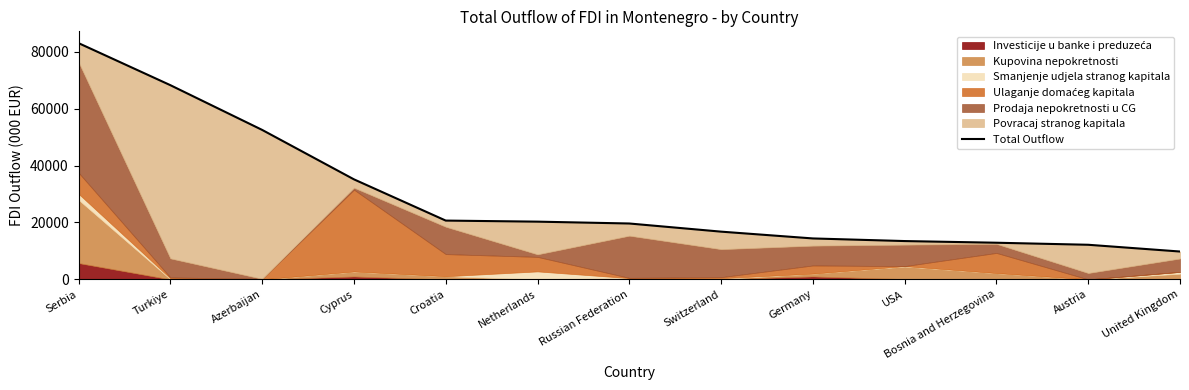

What is the difference between the values at Serbia and Russian Federation?

63362.6